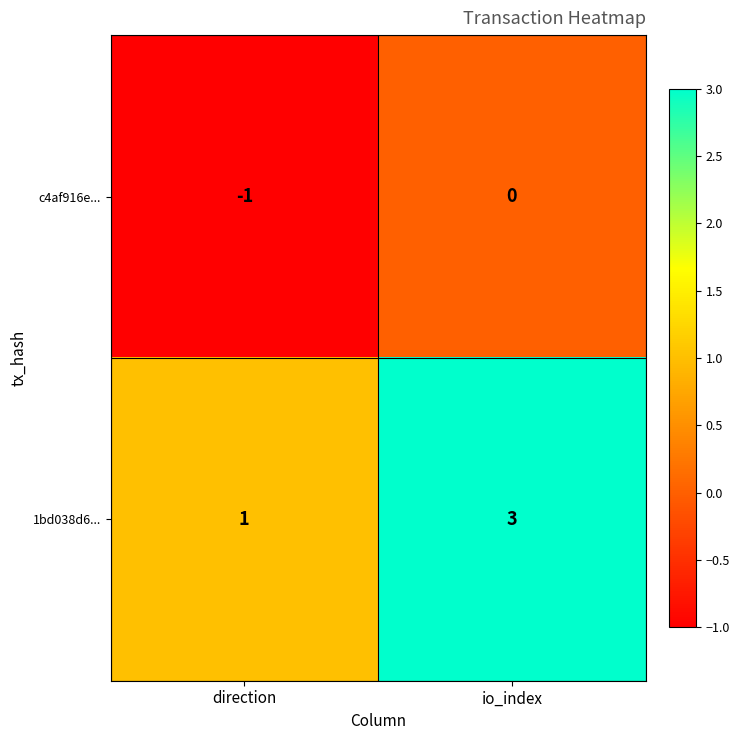

How many categories are shown in the chart?

2